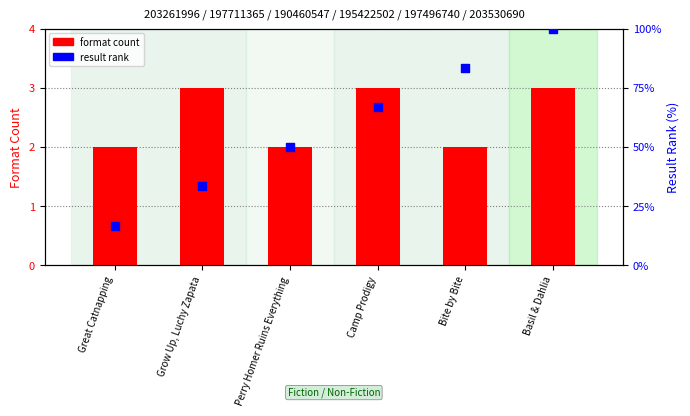

Which series reaches the minimum Y coordinate?

format count